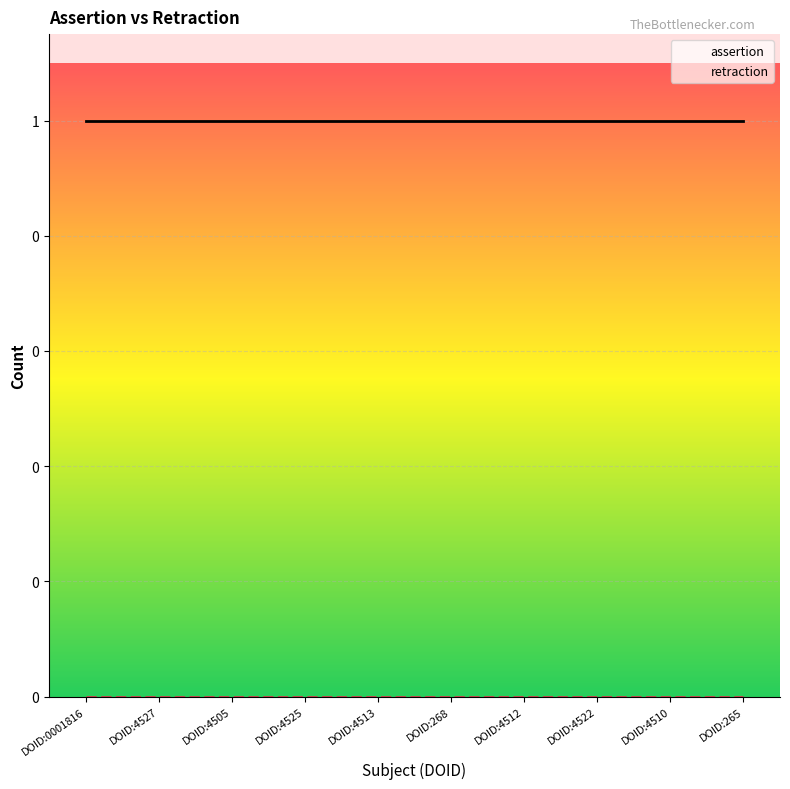

What is the spread (max minus min) of values at DOID:0001816?

1